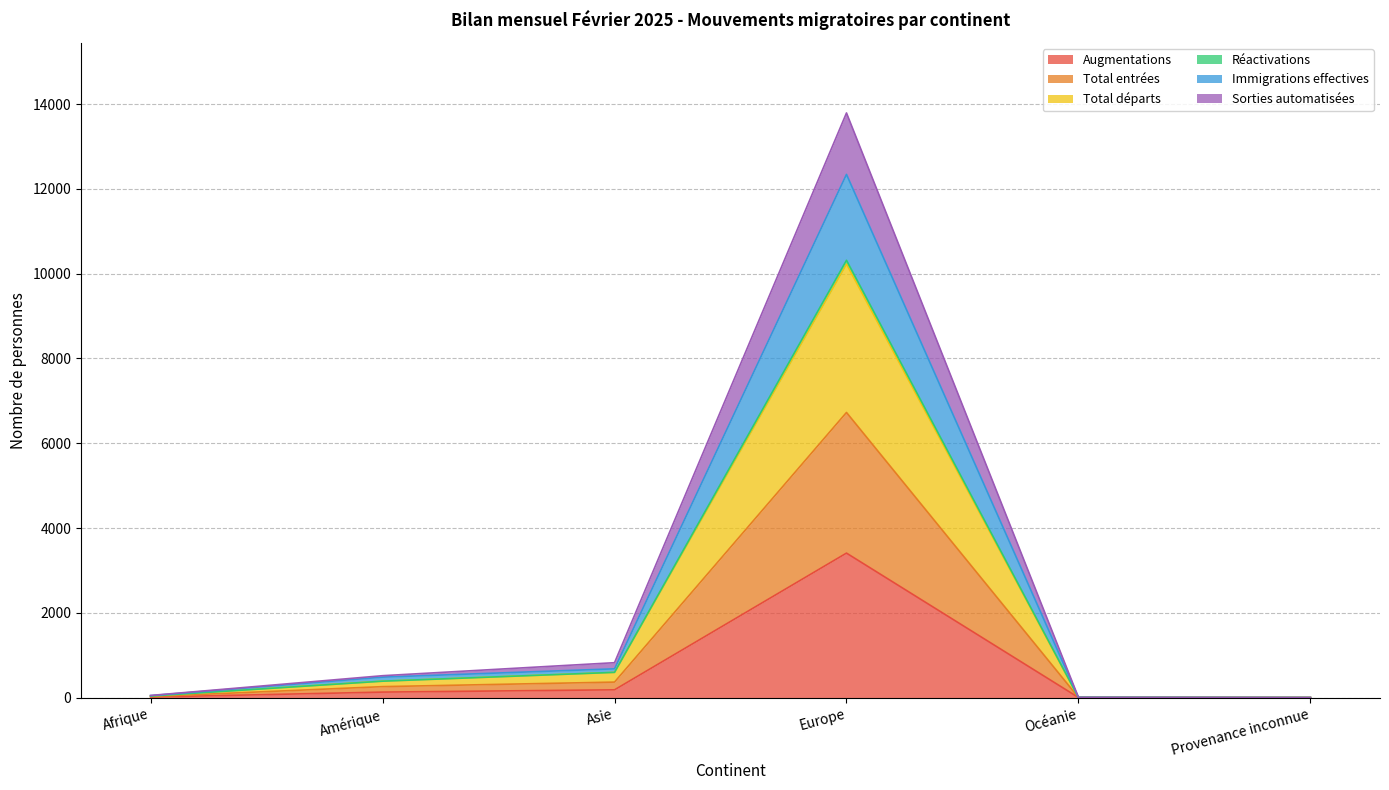

What are all the series names shown in the legend?

Augmentations, Total entrées, Total départs, Réactivations, Immigrations effectives, Sorties automatisées